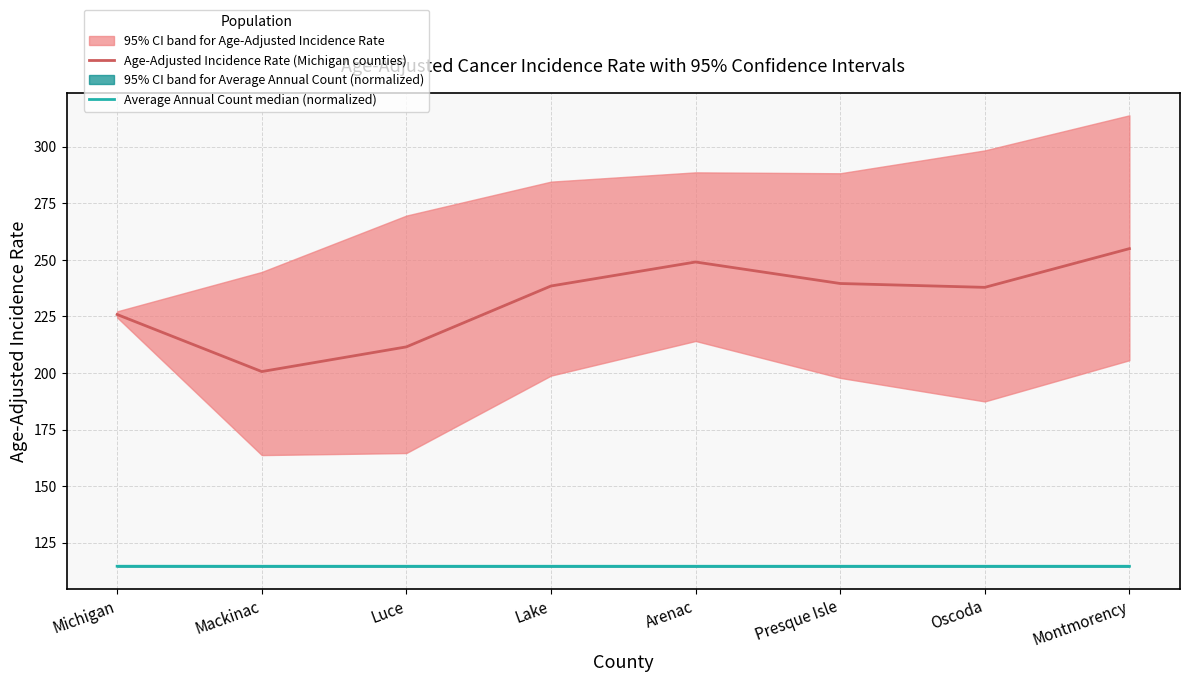

Which has a higher value, Lake or Luce?

Lake